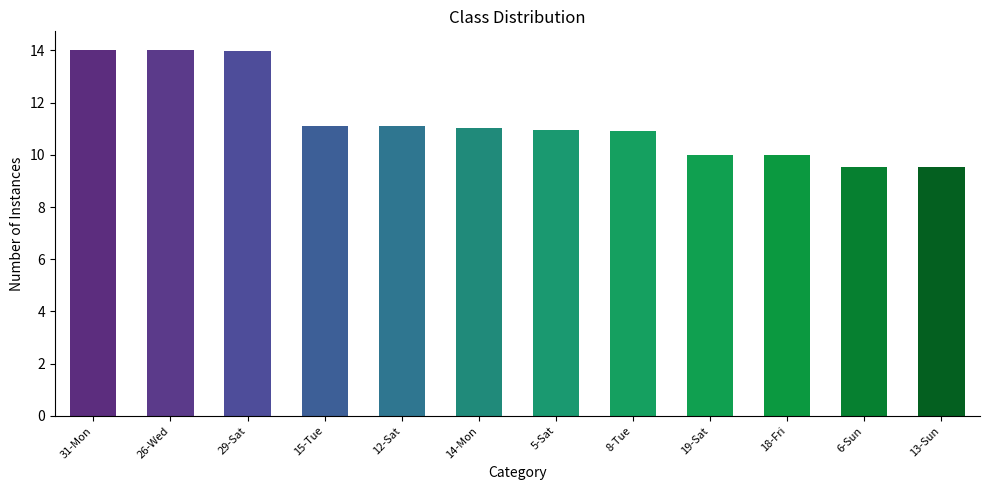

How many data points does each series have?

12